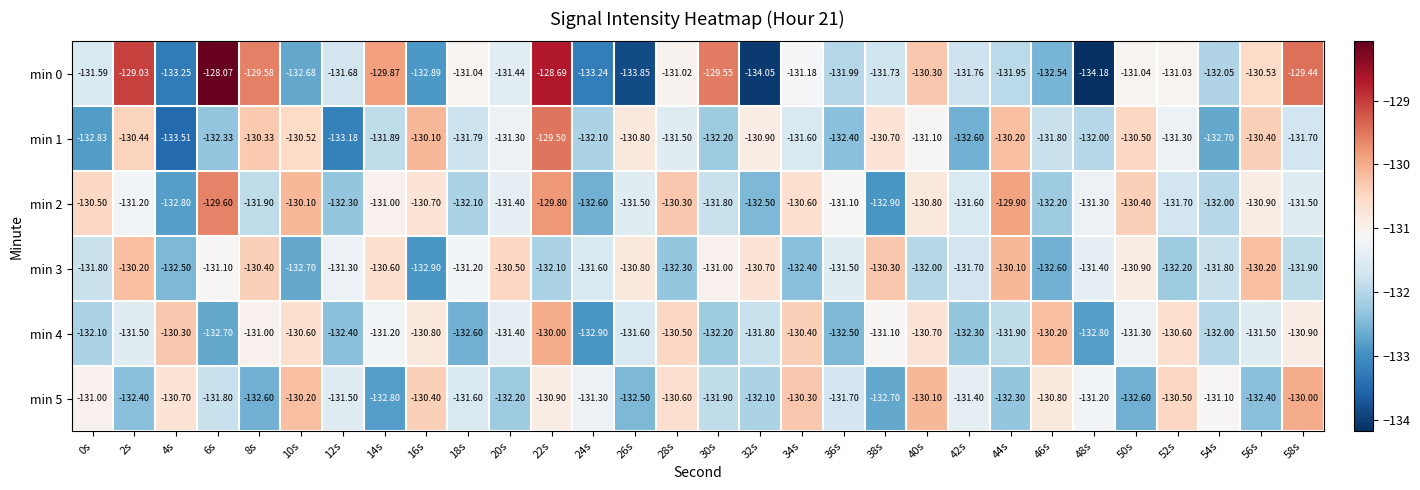

Is the value of min 5 at 30s greater than the value of min 3 at 16s?

Yes